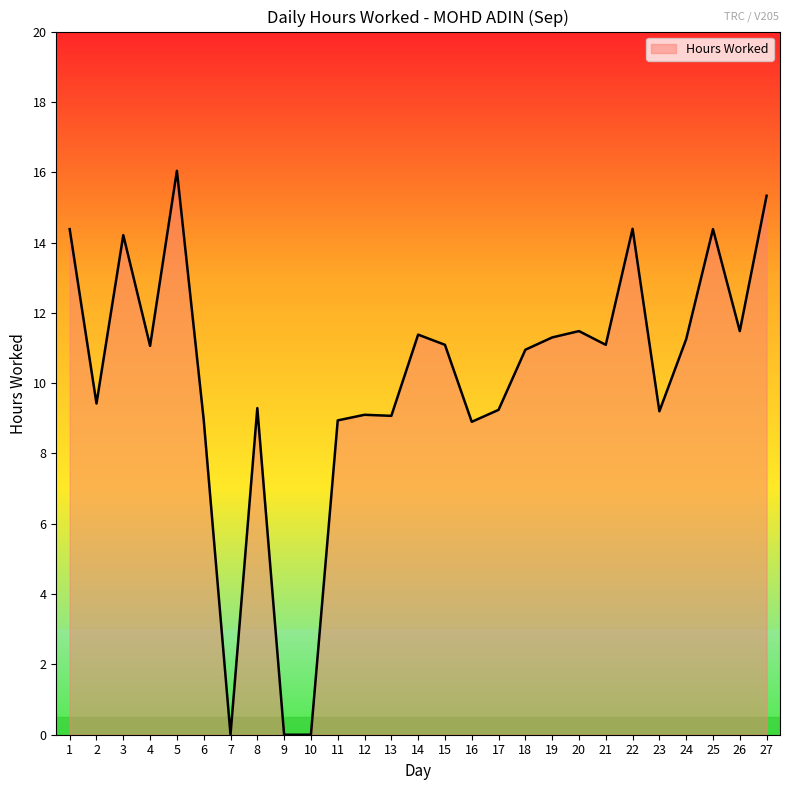

At which category does the chart reach its peak across all series?

5